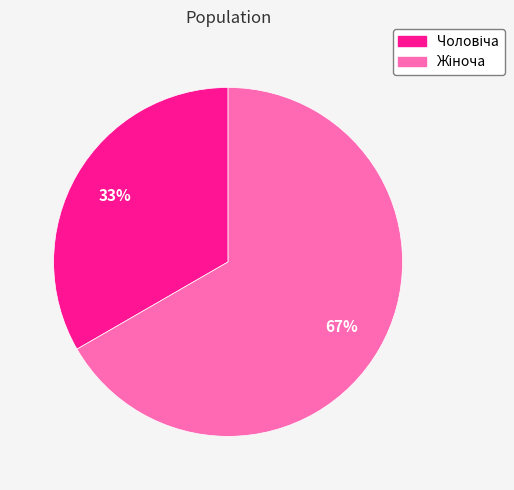

To the nearest percent, what is the average slice percentage?

50%